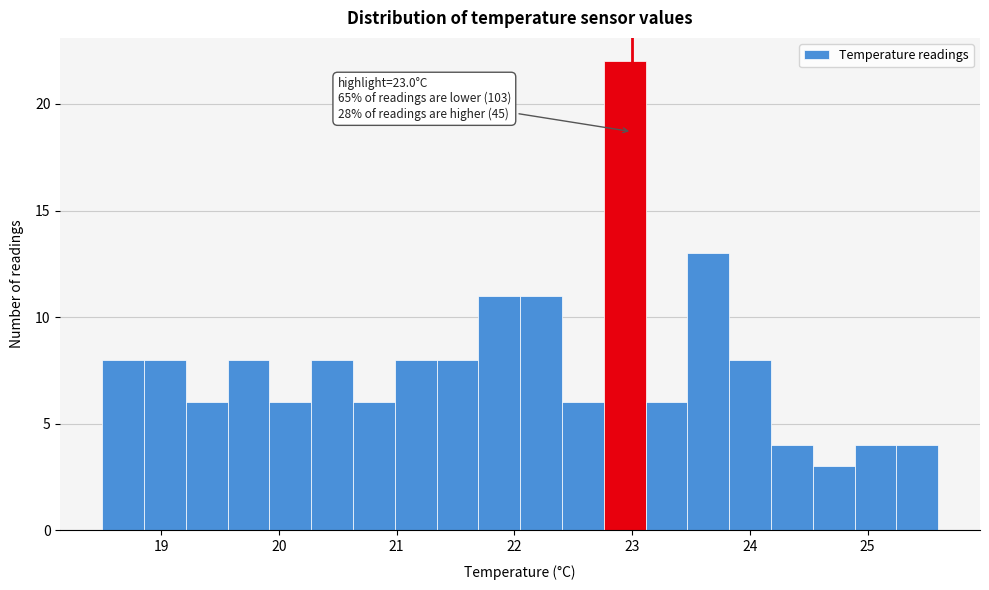

Around what value on the x-axis is the tallest bar? Give the approximate position of its centre, as read against the axis.

22.9